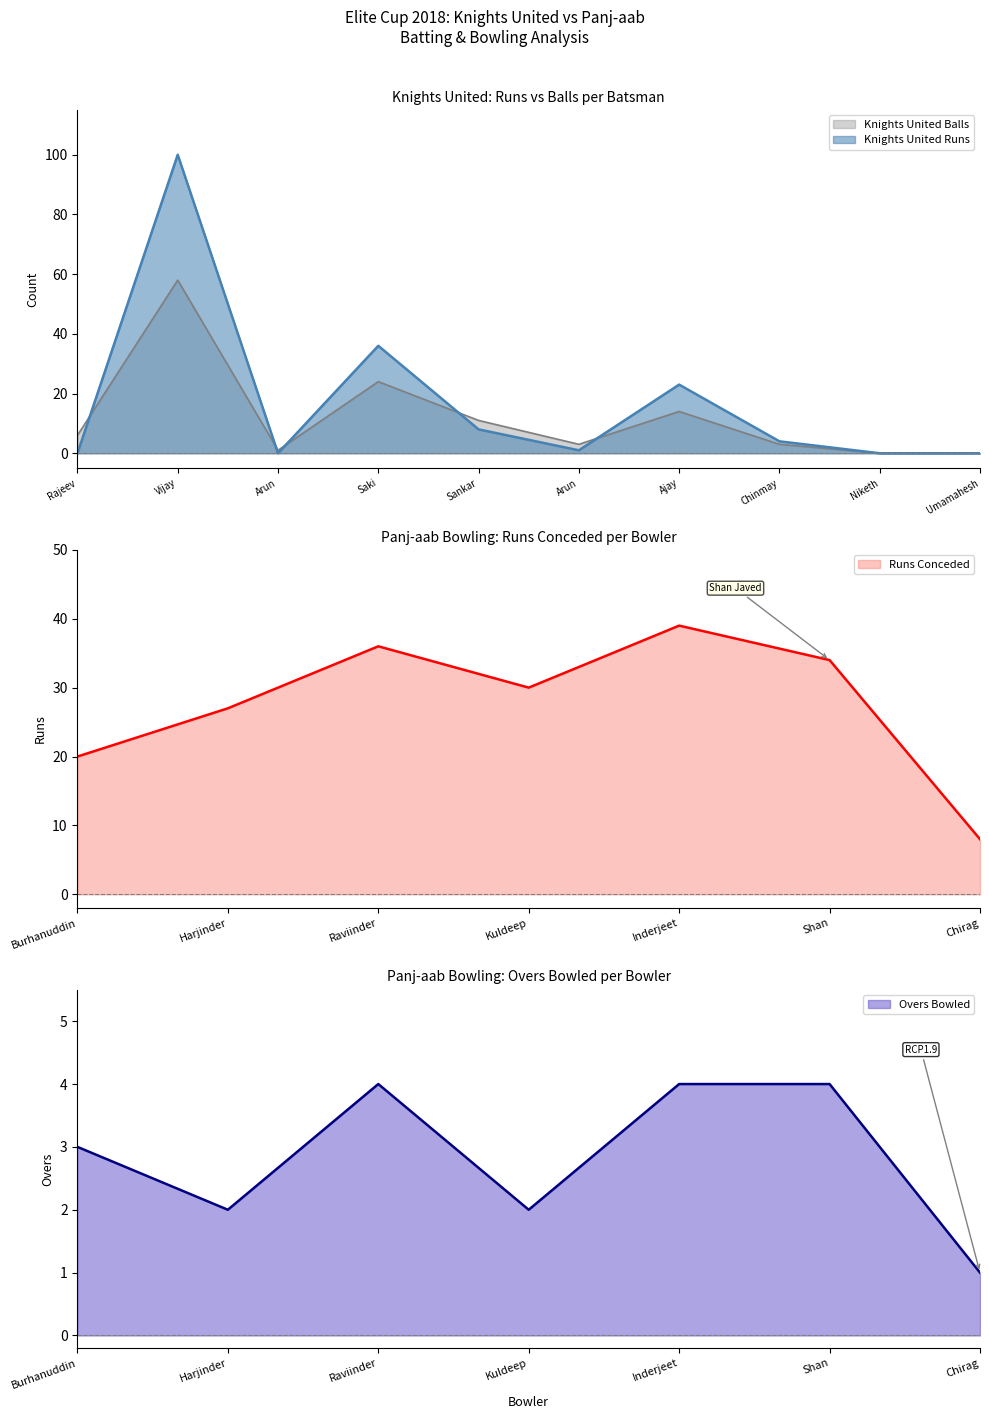

Where is Knights United Runs nearest to the value 50?

Saki